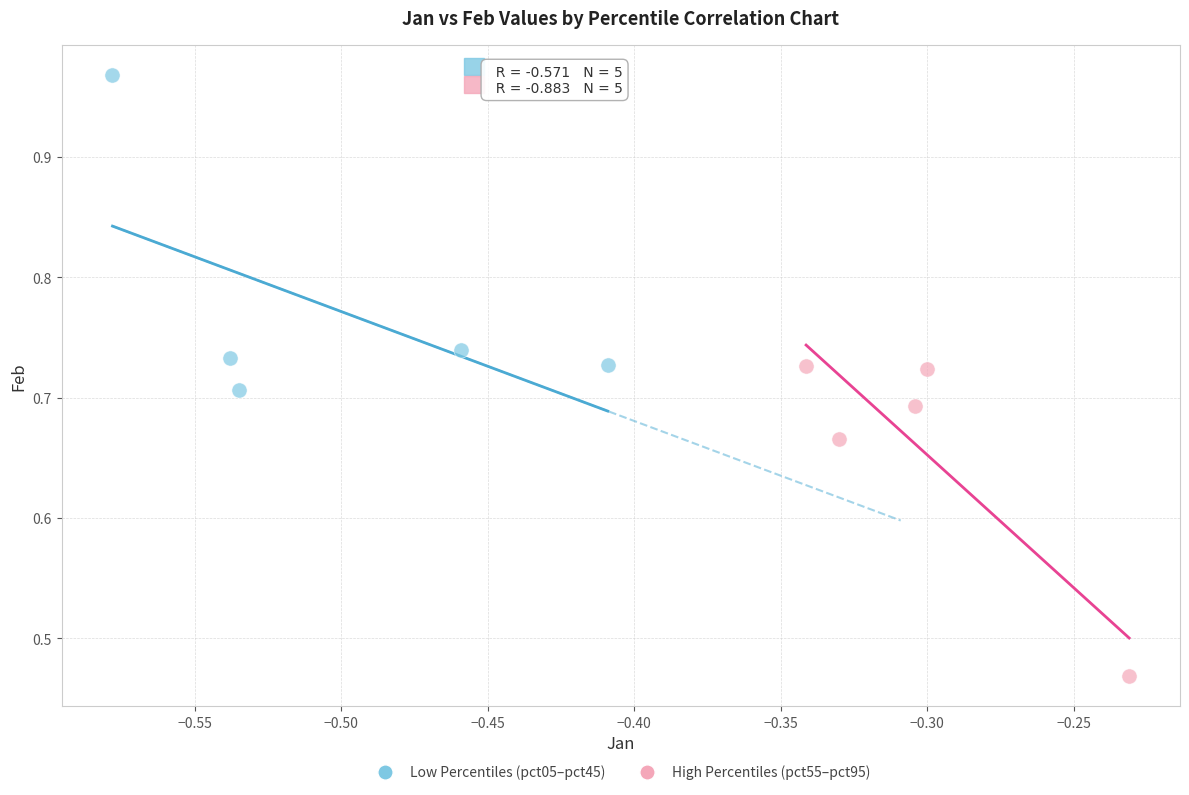

What are all the series names shown in the legend?

Low Percentiles (pct05–pct45), High Percentiles (pct55–pct95)